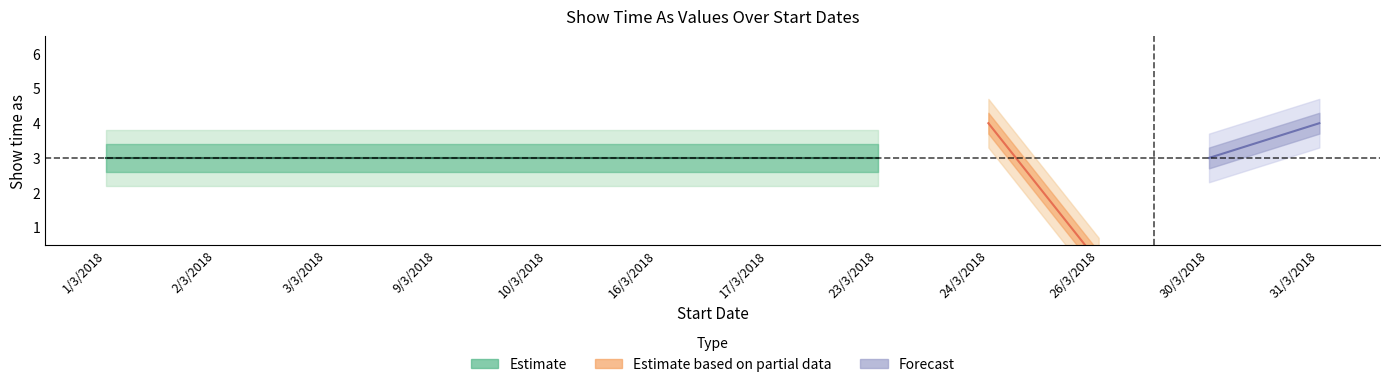

What position from the left is 10/3/2018?

5